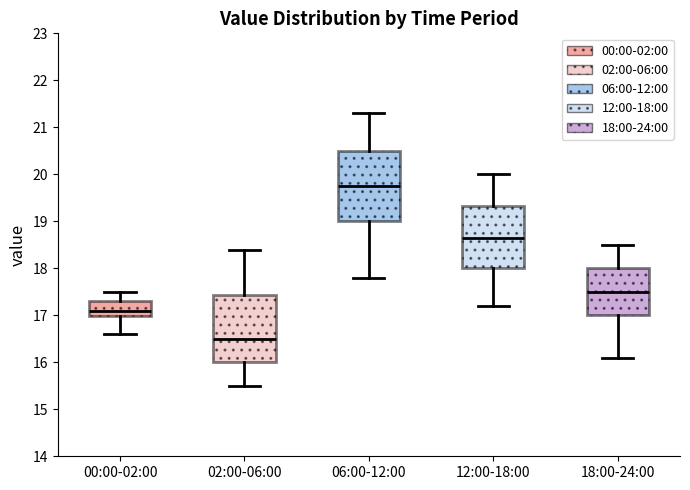

Reading left to right, transcribe this box plot: for each box, give where its median line is, the range the box spans, and where its two whiskers end, as read against the y-axis. The values are not printed on the chart, so give them approximately, as read against the axis.

00:00-02:00: median 17.1, box 17.0 to 17.3, whiskers 16.6 to 17.5
02:00-06:00: median 16.5, box 16.0 to 17.4, whiskers 15.5 to 18.4
06:00-12:00: median 19.8, box 19.0 to 20.5, whiskers 17.8 to 21.3
12:00-18:00: median 18.7, box 18.0 to 19.3, whiskers 17.2 to 20.0
18:00-24:00: median 17.5, box 17.0 to 18.0, whiskers 16.1 to 18.5